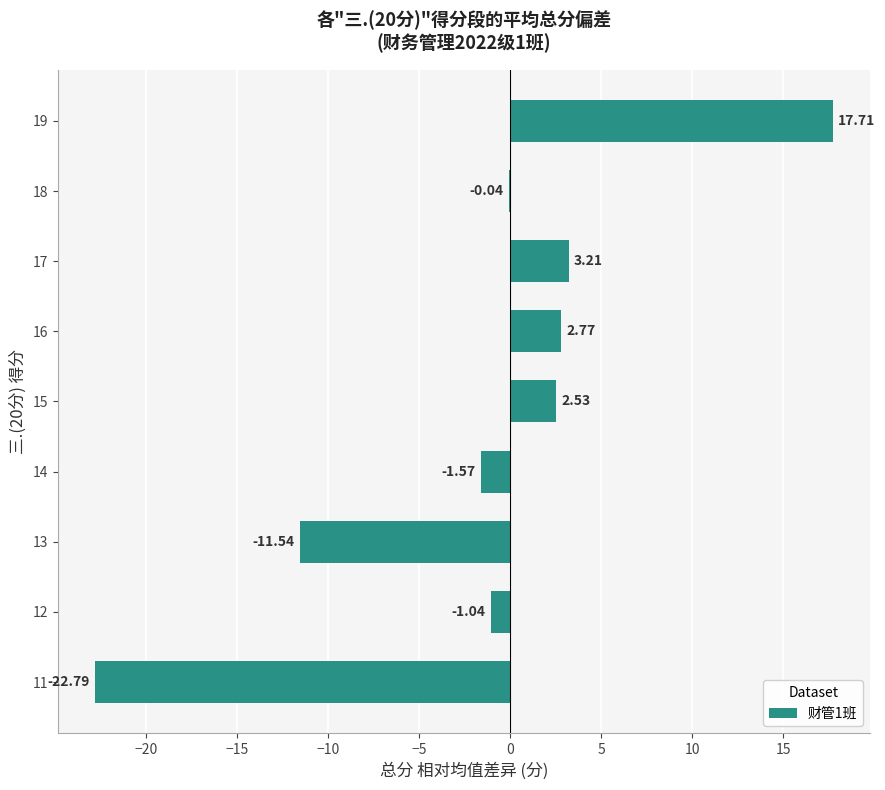

What is the change in value from 16 to 17?

+0.4